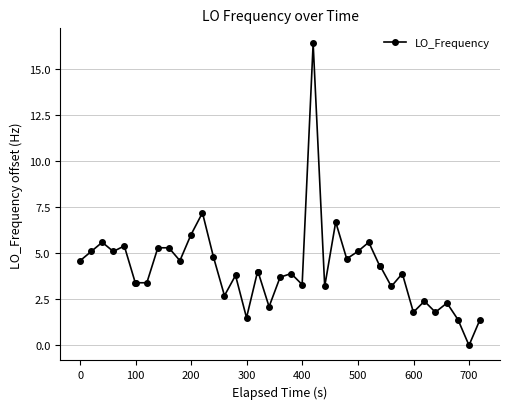

What is the greatest value displayed?

16.4